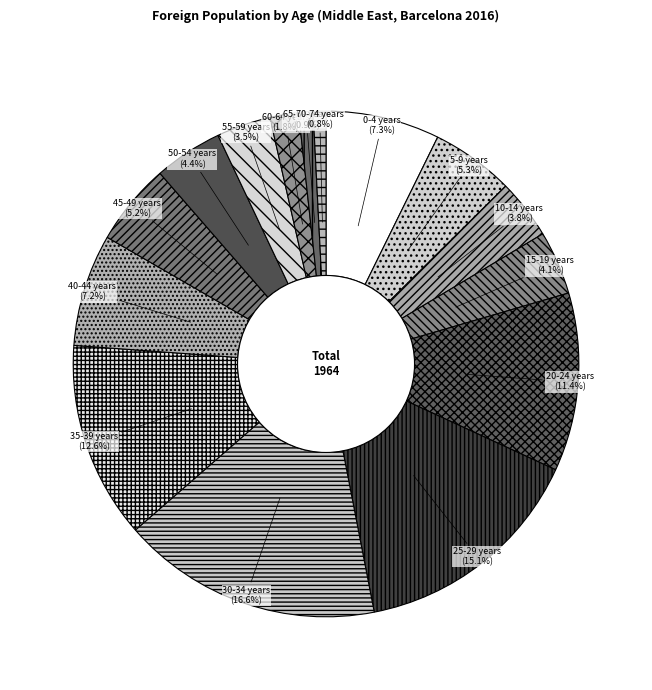

Approximately how many times larger is the value at 15-19 years compared to 70-74 years?

5.0